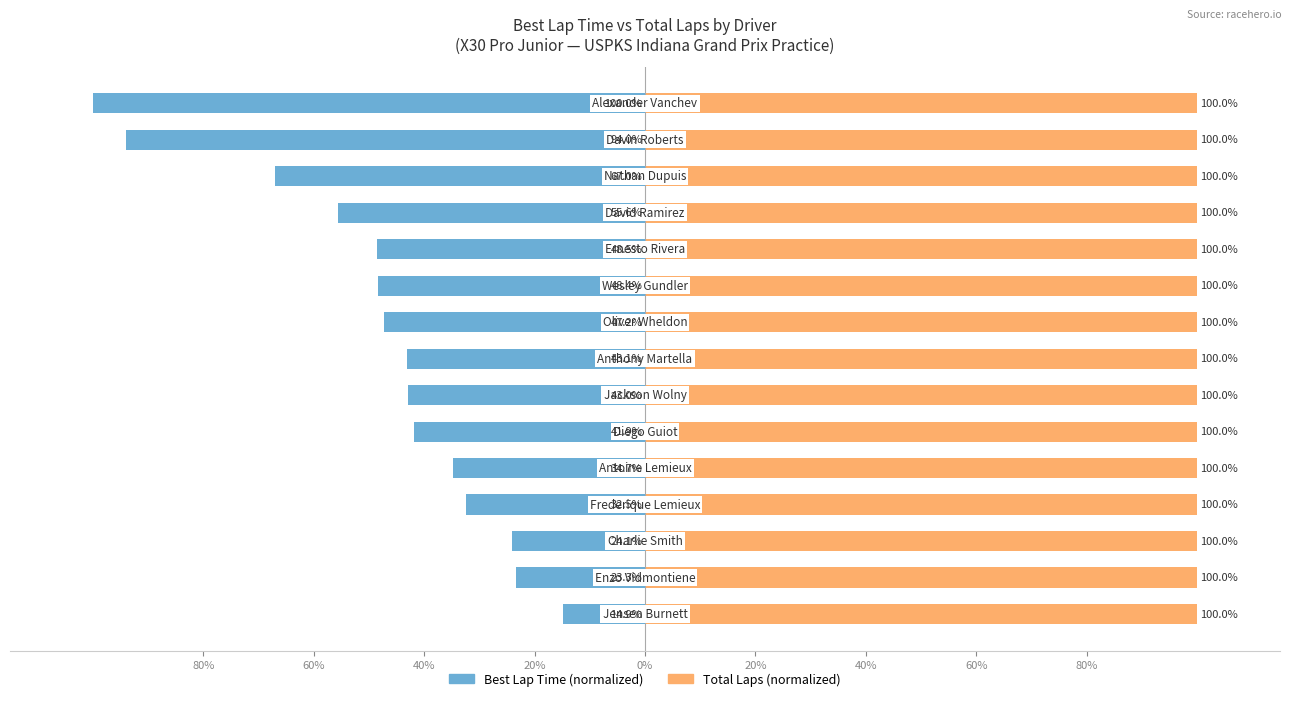

At how many categories does at least one series exceed -46?

15